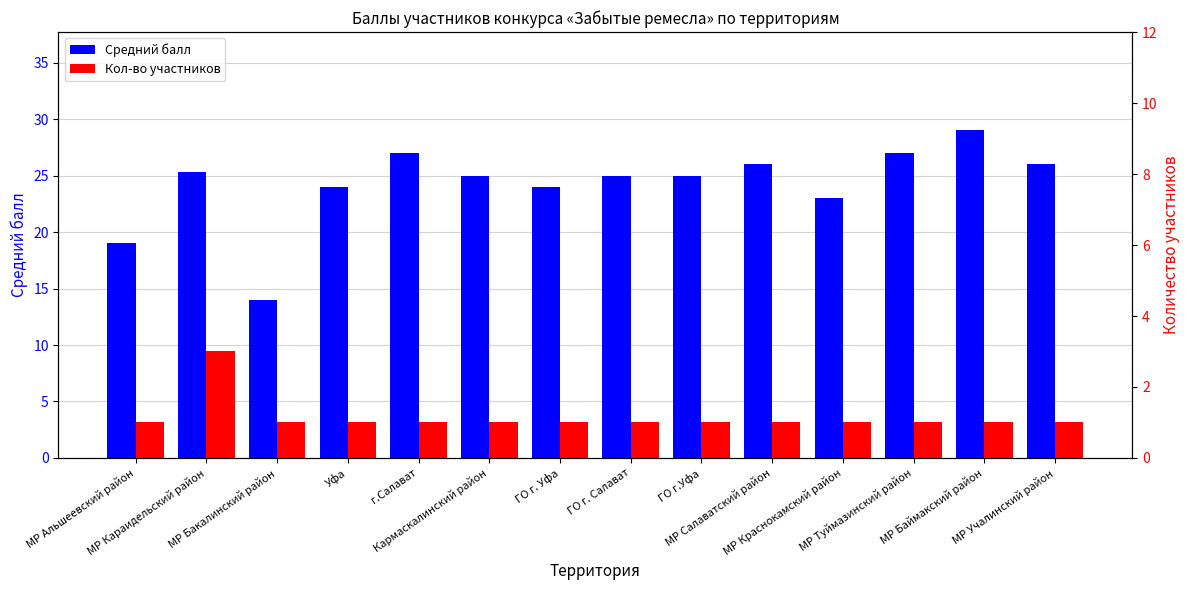

Rank the series by their maximum value, from highest to lowest.

Средний балл, Кол-во участников